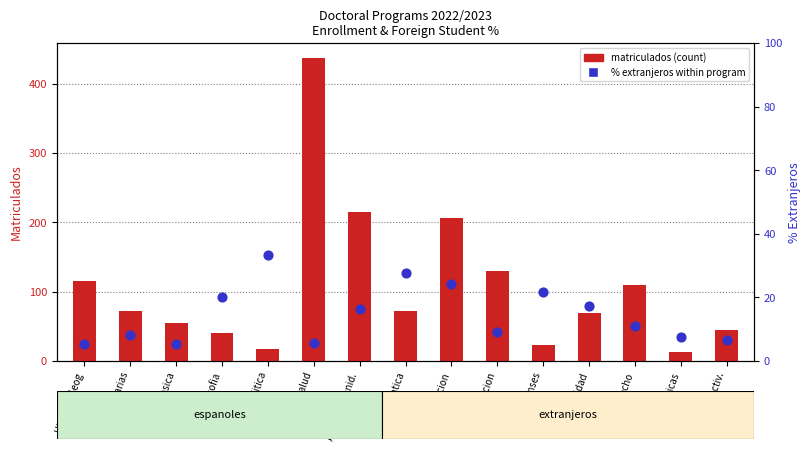

At how many categories does at least one series exceed 281?

1